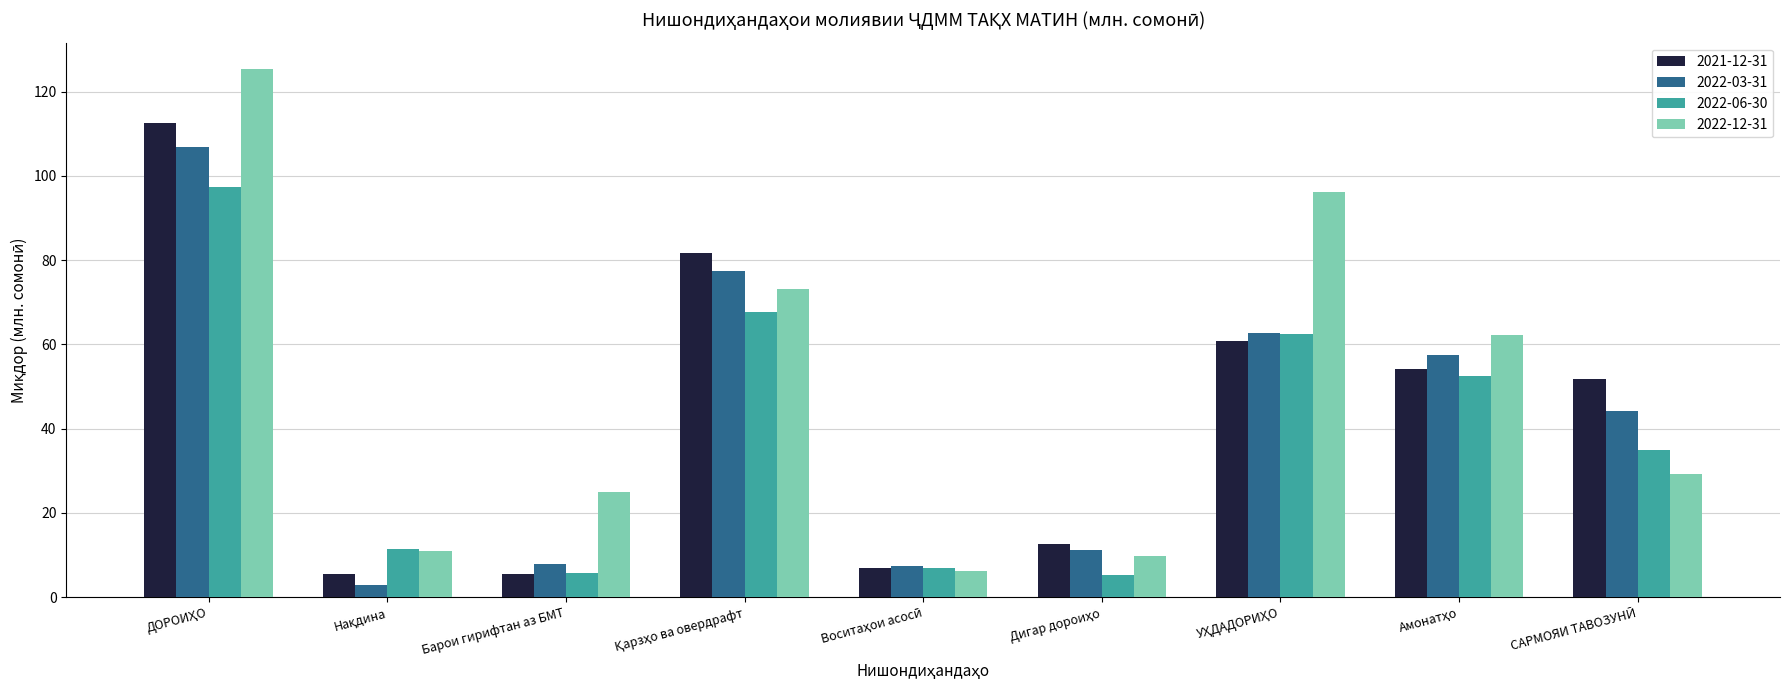

What is the maximum value shown in the chart?

125.4